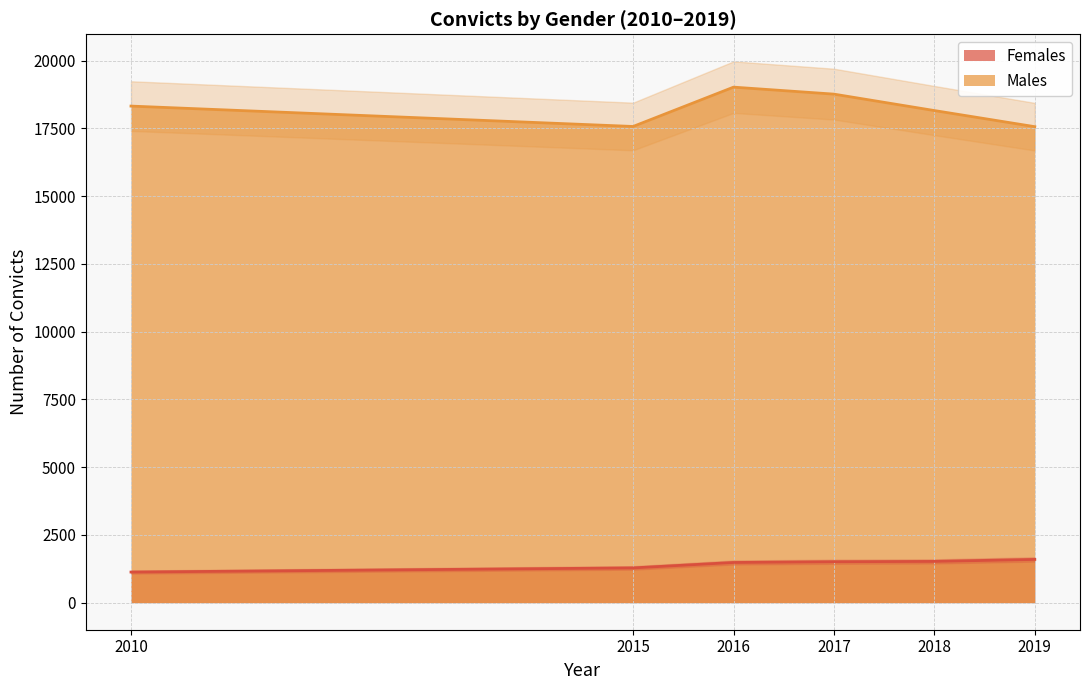

How many interior local peaks does the Males series have?

1